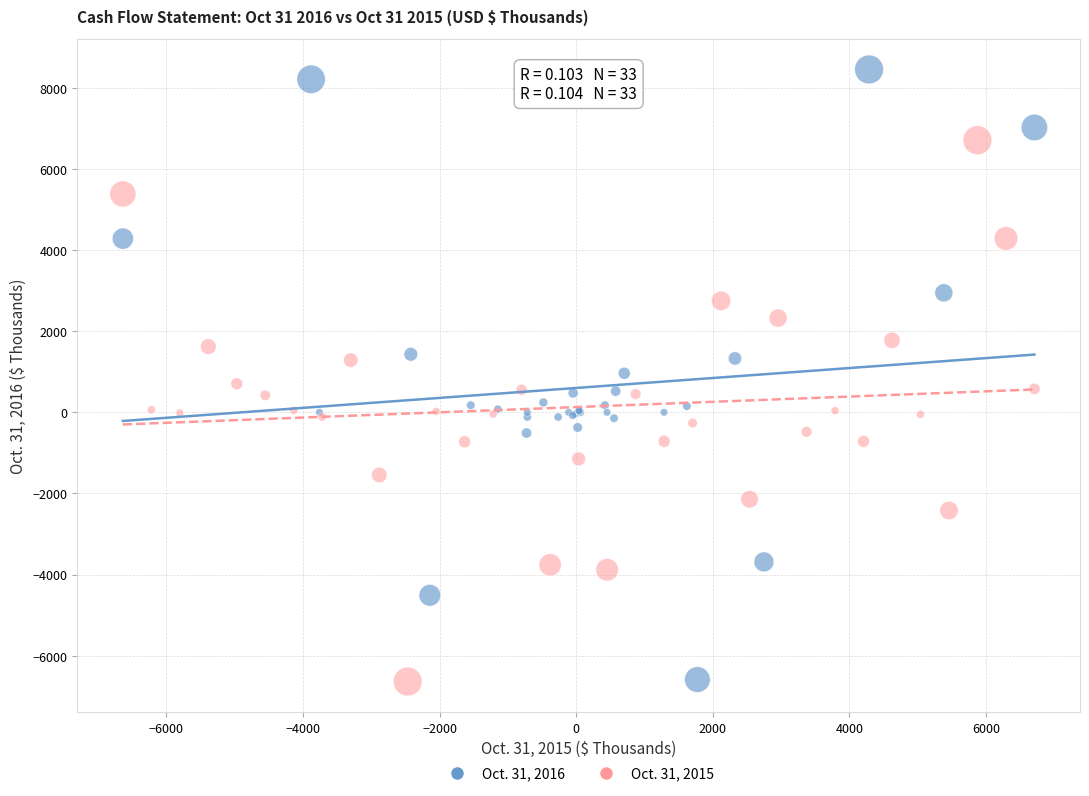

Which series has the largest Y range (max minus min)?

Oct. 31, 2016